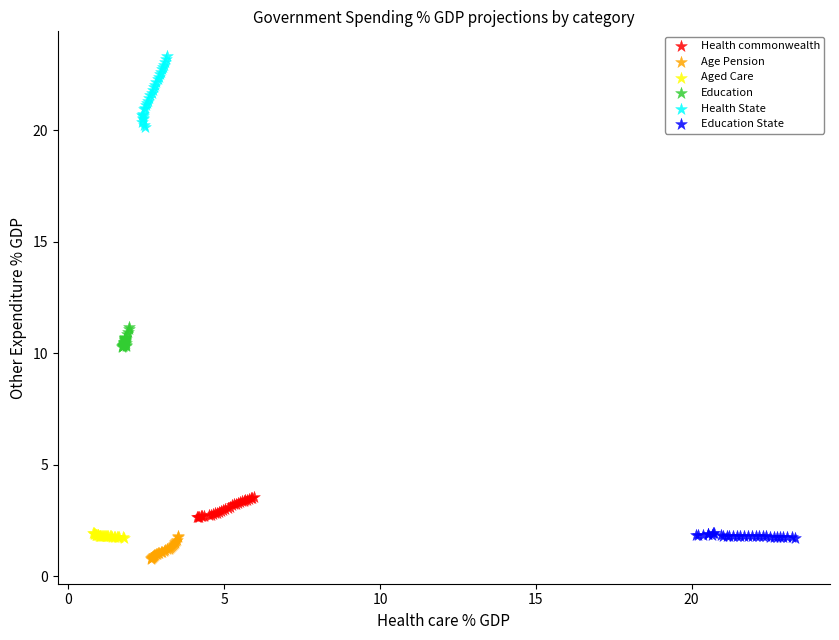

Which series has the largest Y range (max minus min)?

Health State